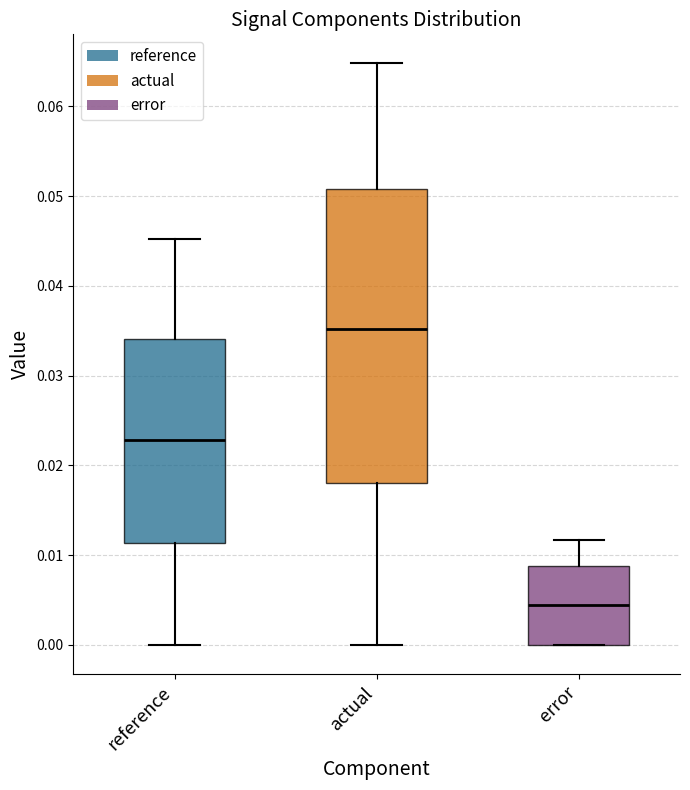

Which box has the lowest median line?

error